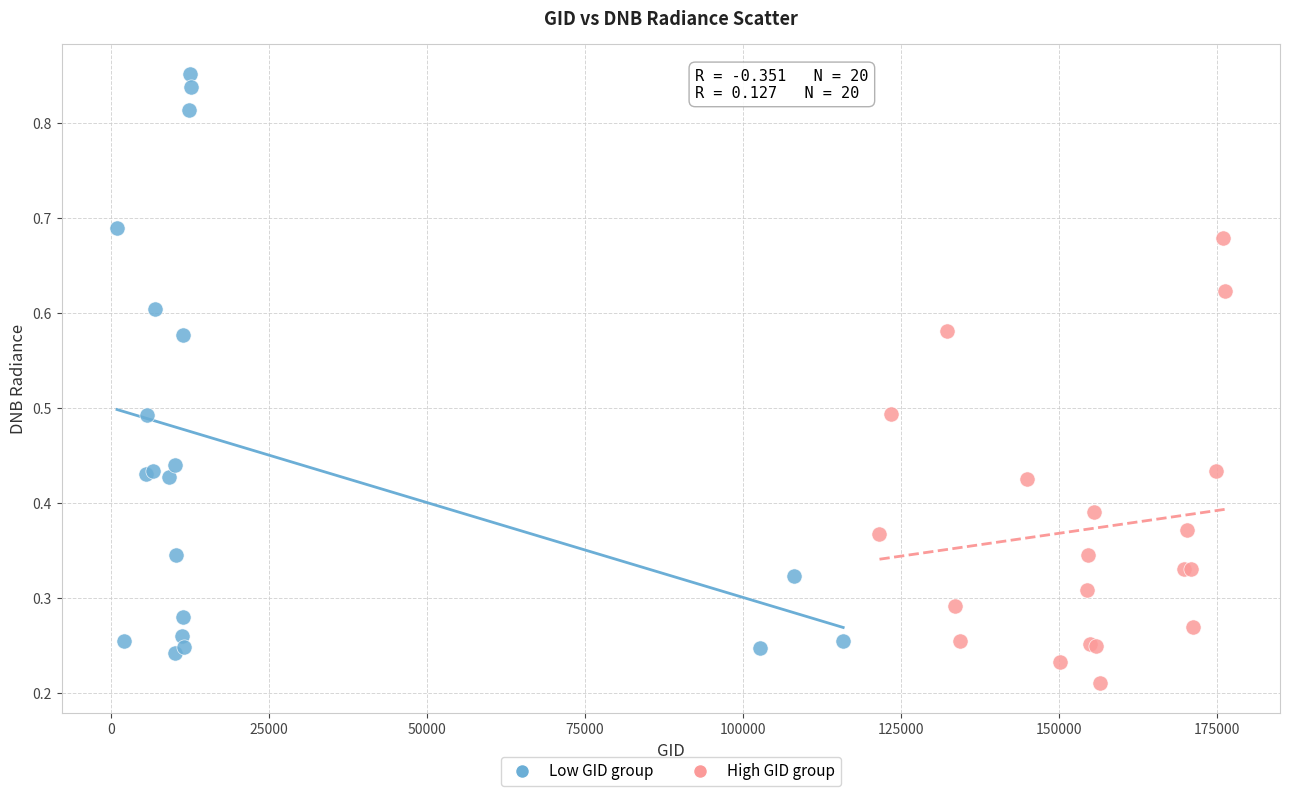

Which series has the widest spread of Y values?

Low GID group